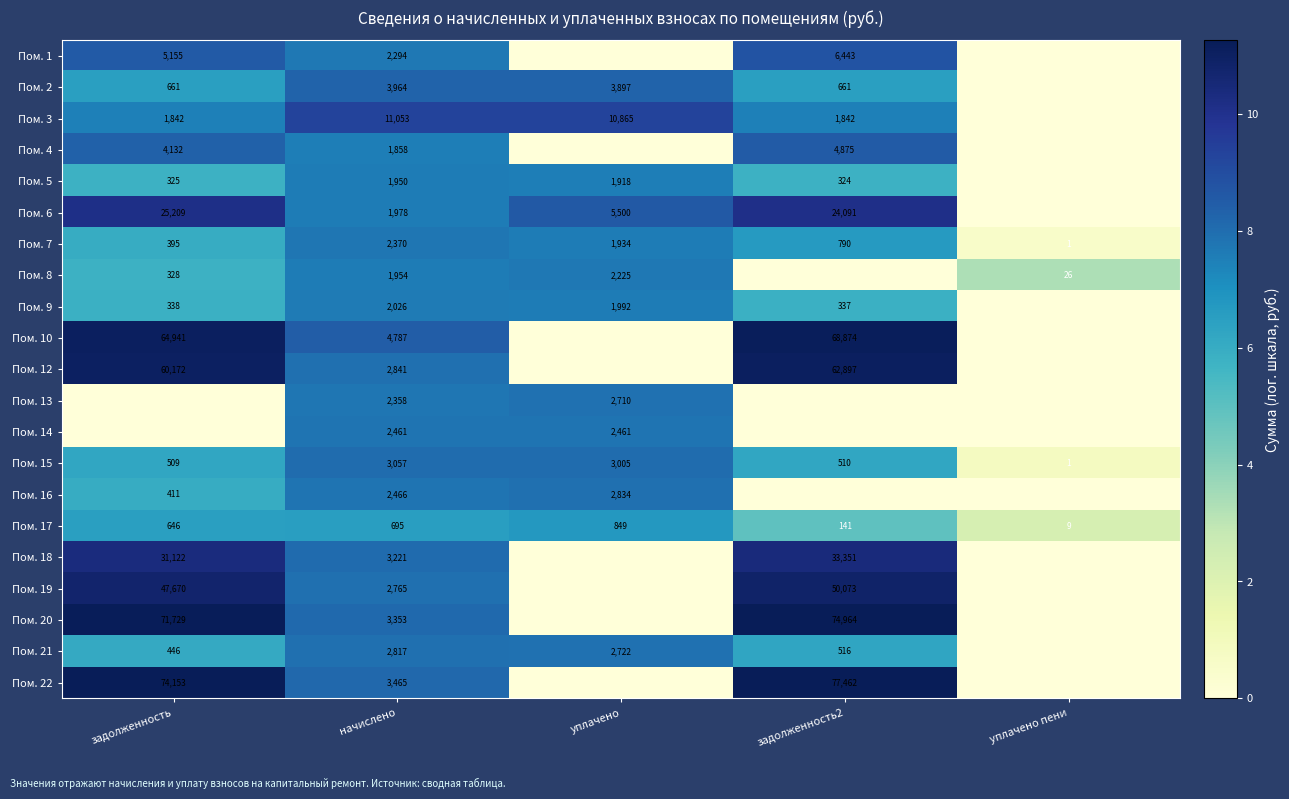

What is the sum of the Пом. 22 values at задолженность2 and задолженность?

151615